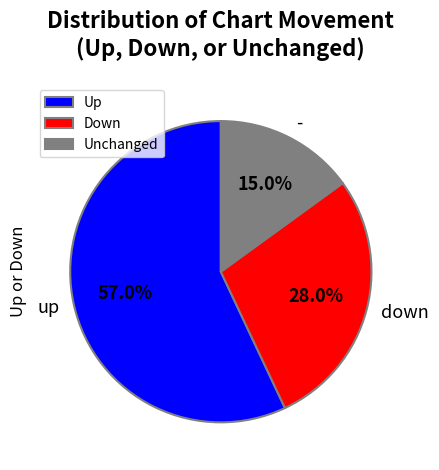

What is the total percentage of Unchanged and Up?

72.0%